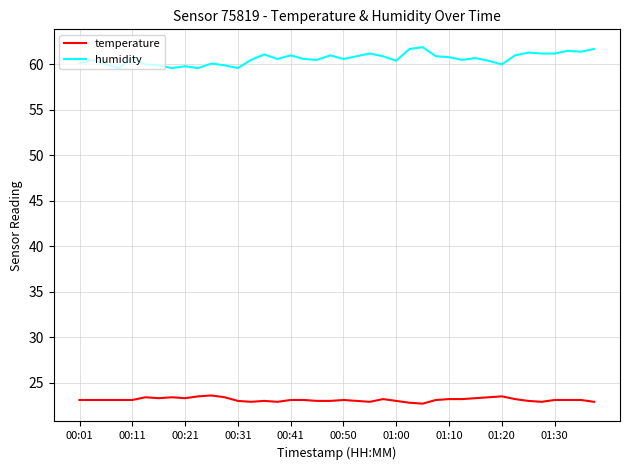

What is the lowest value of the temperature series?

22.7